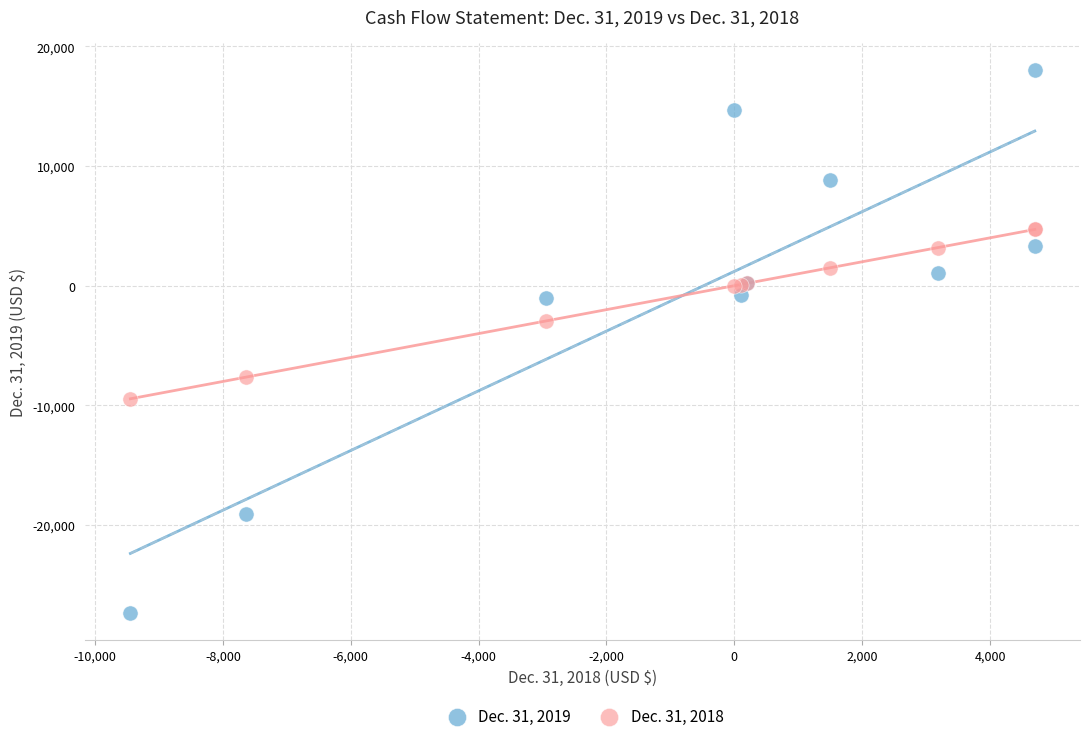

What is the X range (max minus min) for the scatter plot?

14147